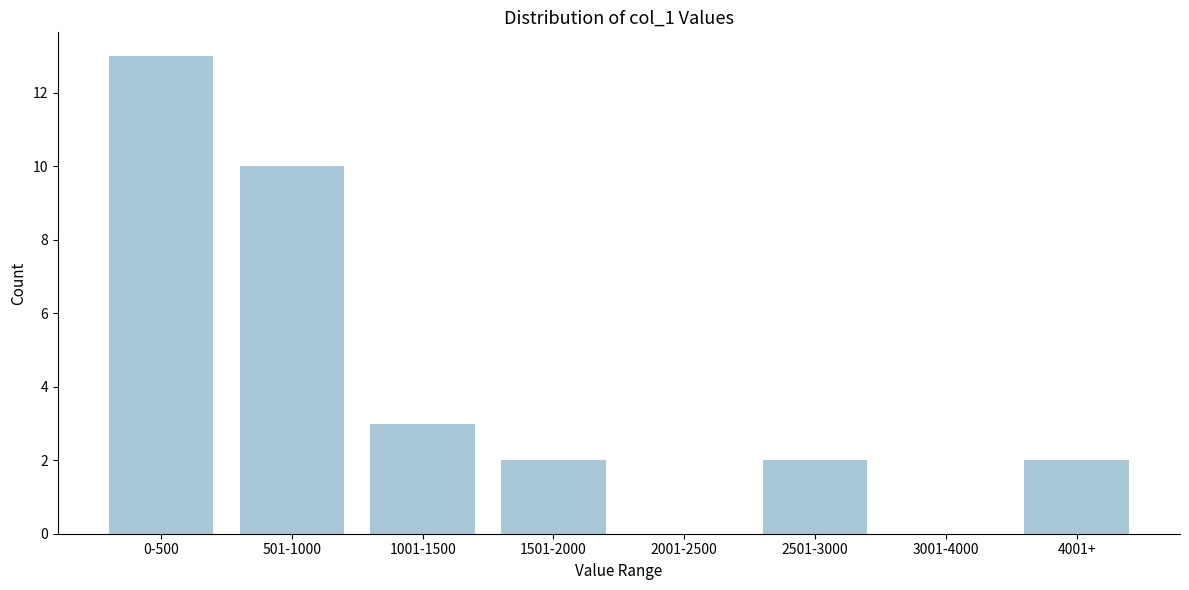

Reading left to right, what are all the values shown in this chart?

0-500=13	501-1000=10	1001-1500=3	1501-2000=2	2001-2500=0	2501-3000=2	3001-4000=0	4001+=2